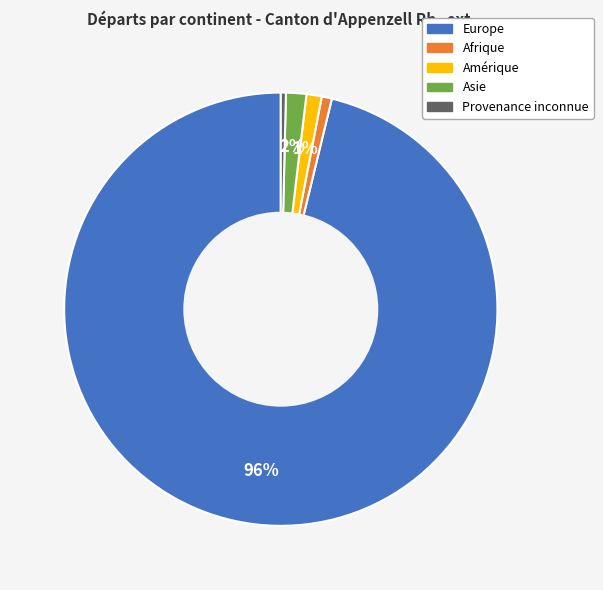

Does any single category account for the majority?

Yes